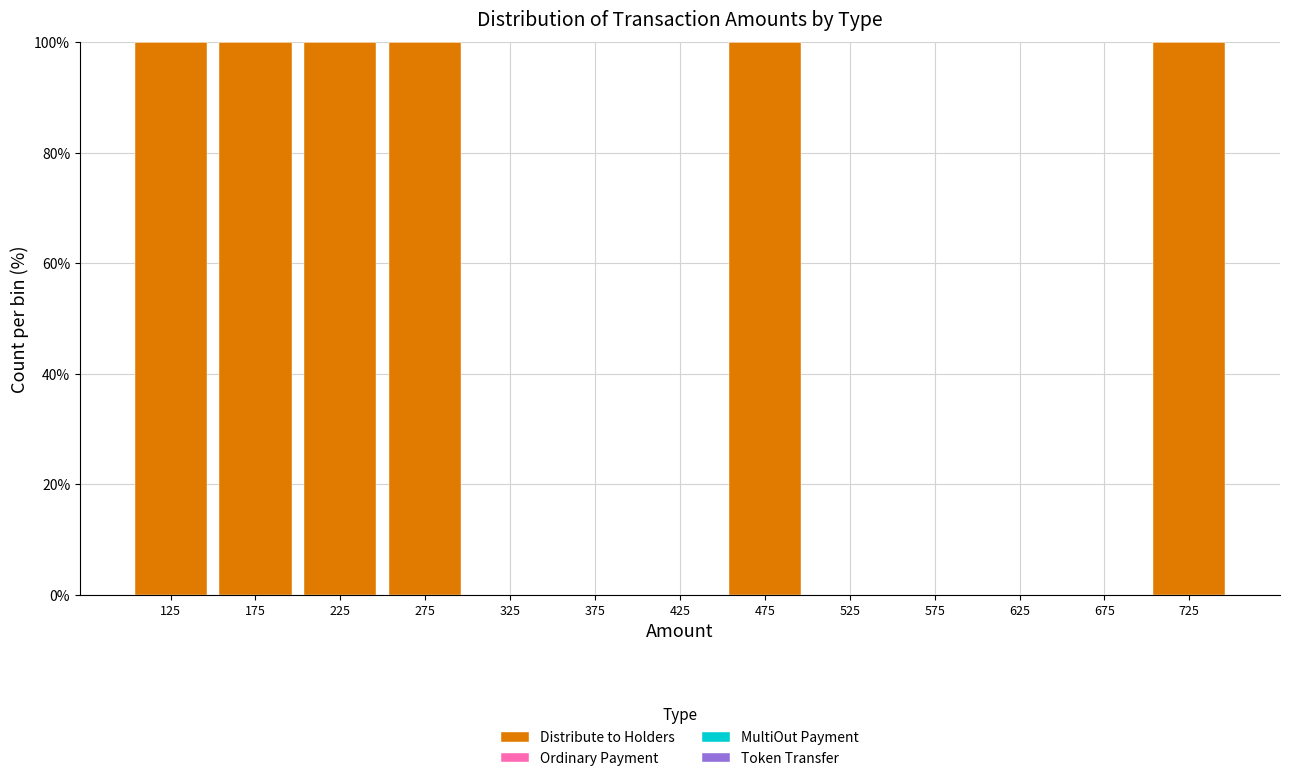

Reading left to right, list every bar in this chart as the range it spans on the x-axis followed by its height. The values are not printed on the chart, so give them approximately, as read against the axis.

100 to 150: 100
150 to 200: 100
200 to 250: 100
250 to 300: 100
300 to 350: 0
350 to 400: 0
400 to 450: 0
450 to 500: 100
500 to 550: 0
550 to 600: 0
600 to 650: 0
650 to 700: 0
700 to 750: 100